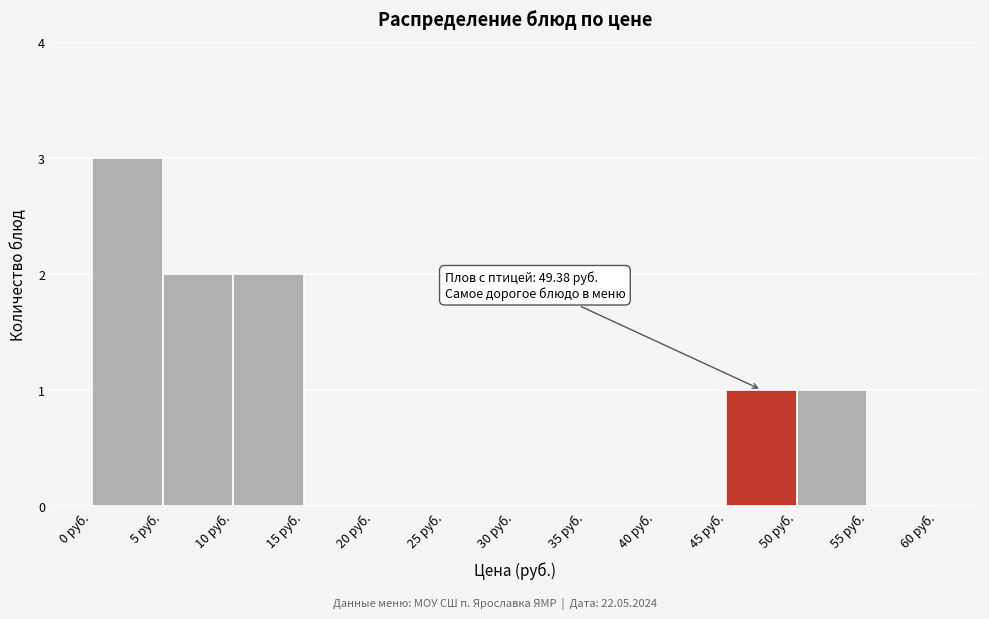

Over which range of the x-axis is the bar tallest?

0 to 5